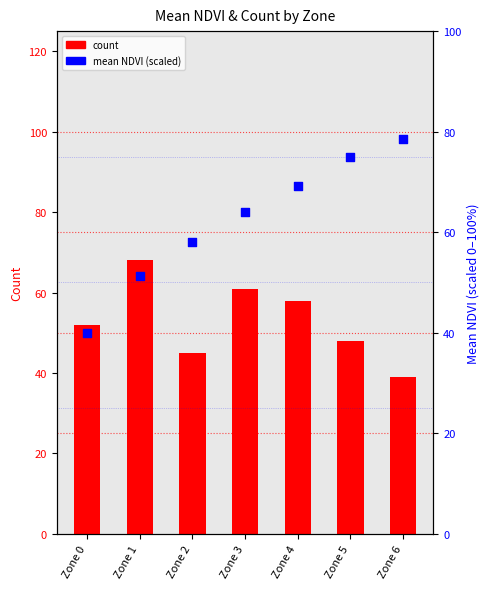

At how many categories does at least one series exceed 73?

2